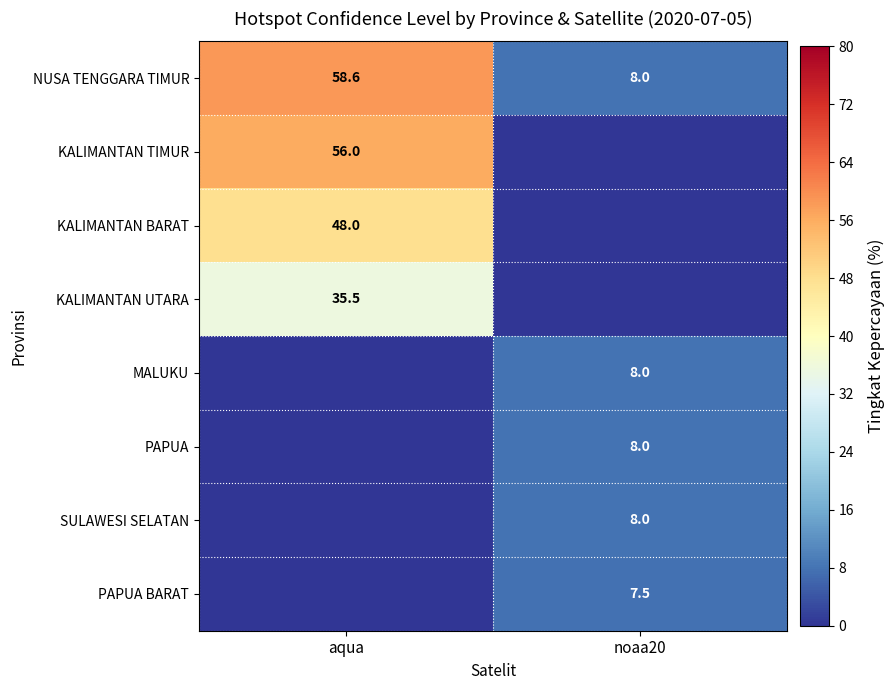

List the labels in order of NUSA TENGGARA TIMUR value, smallest first.

noaa20, aqua